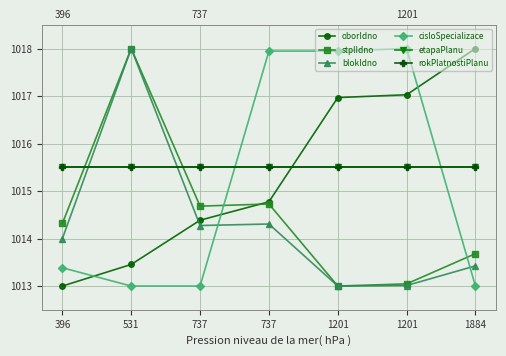

Where is the first local minimum for blokIdno?

737